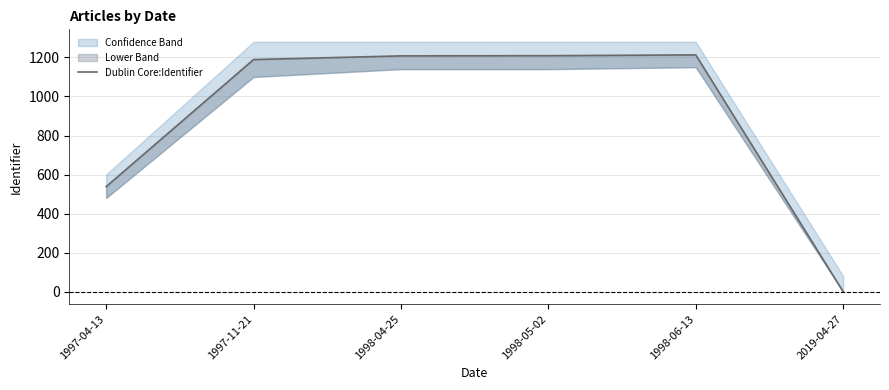

What is the value of the 5th point from the left?

1213